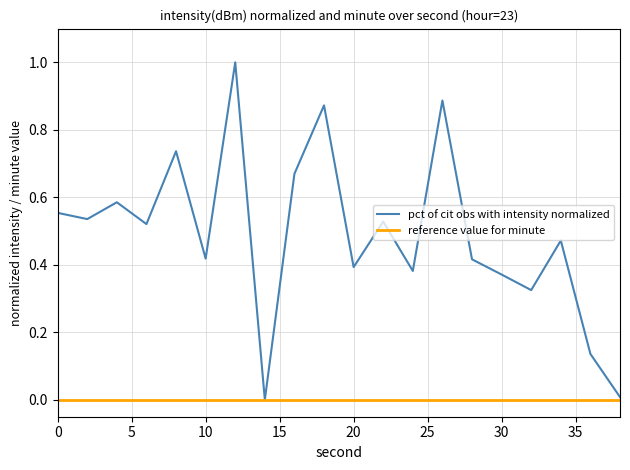

Which series has the largest range (max minus min)?

pct of cit obs with intensity normalized